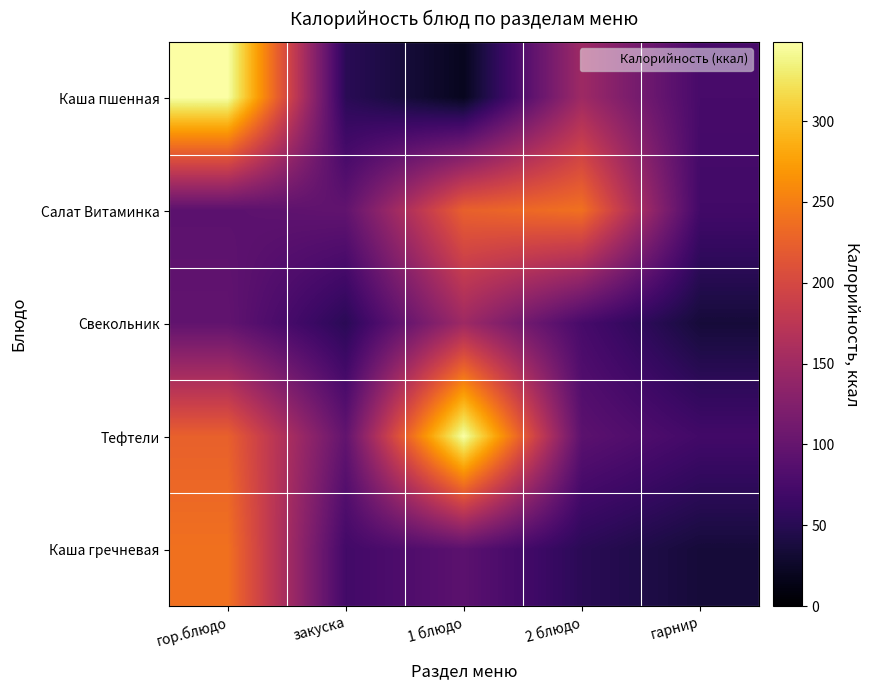

Which has a higher value, 1 блюдо or закуска?

закуска